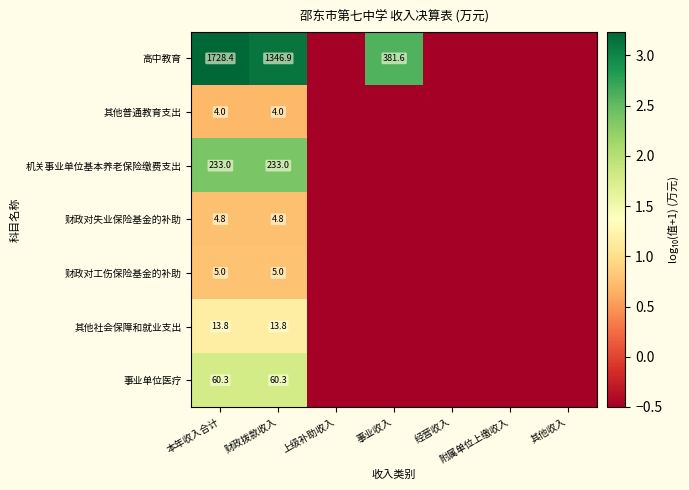

What is the spread (max minus min) of values at 本年收入合计?

1724.4